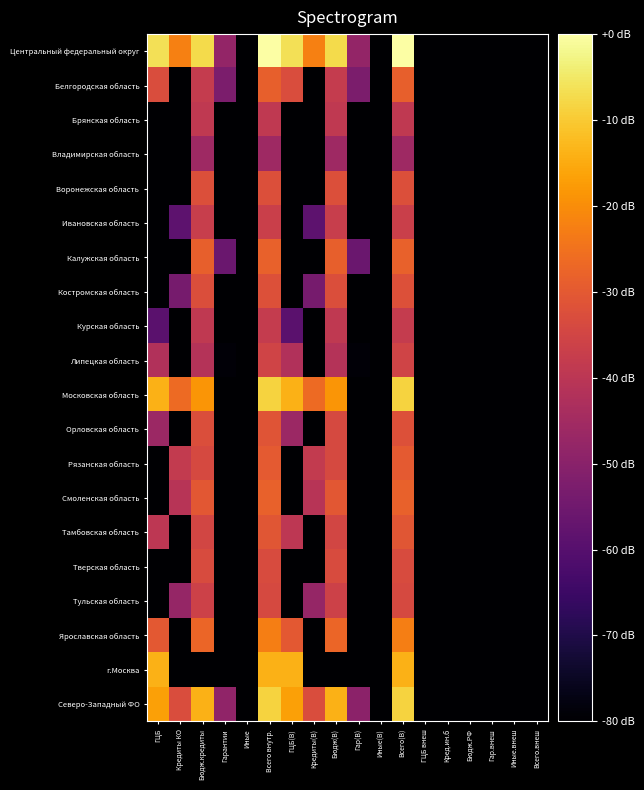

At which category does the chart reach its minimum across all series?

Иные